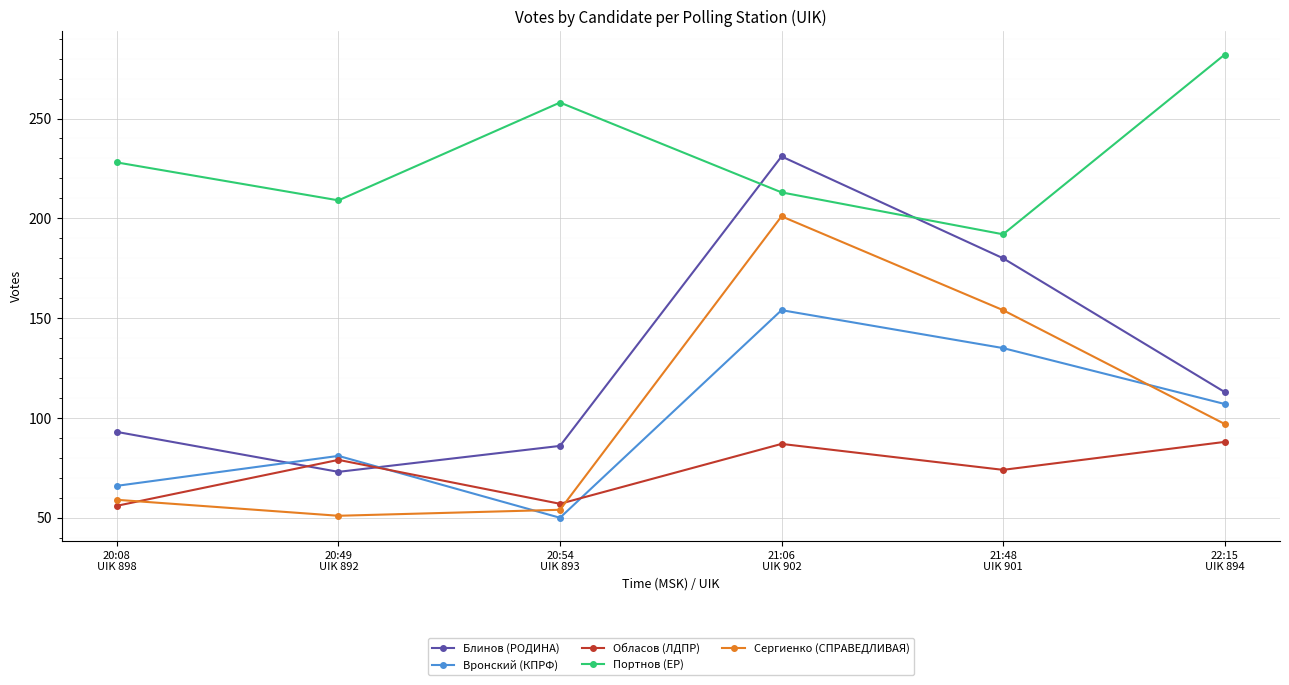

True or false: Обласов (ЛДПР) and Блинов (РОДИНА) intersect in this chart.

True